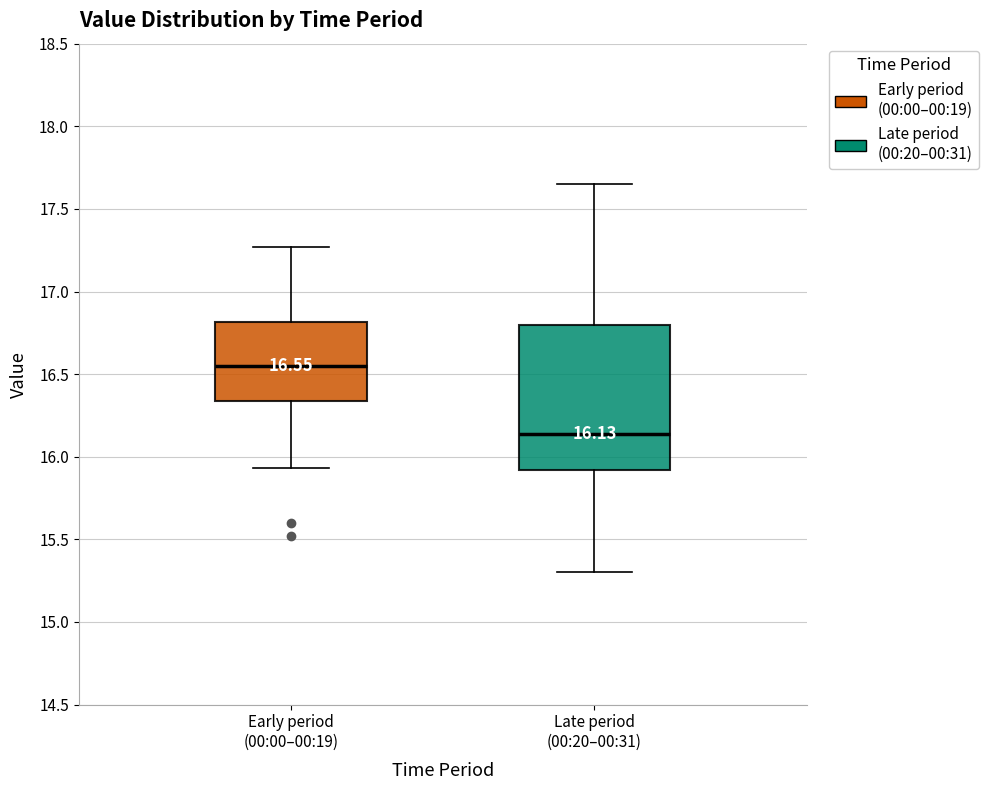

Which box's median line is the highest?

Early period (00:00–00:19)